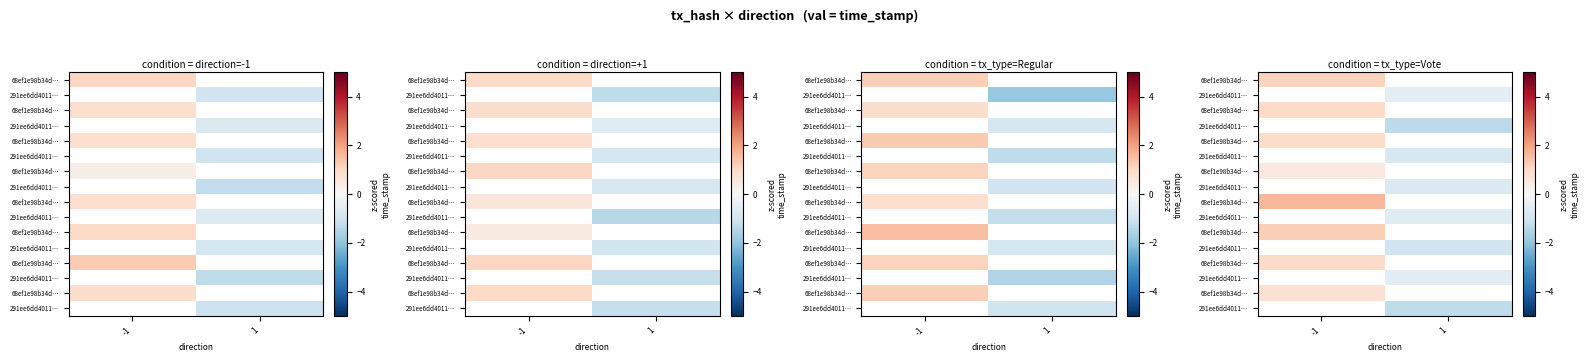

How many distinct data groups are displayed?

16